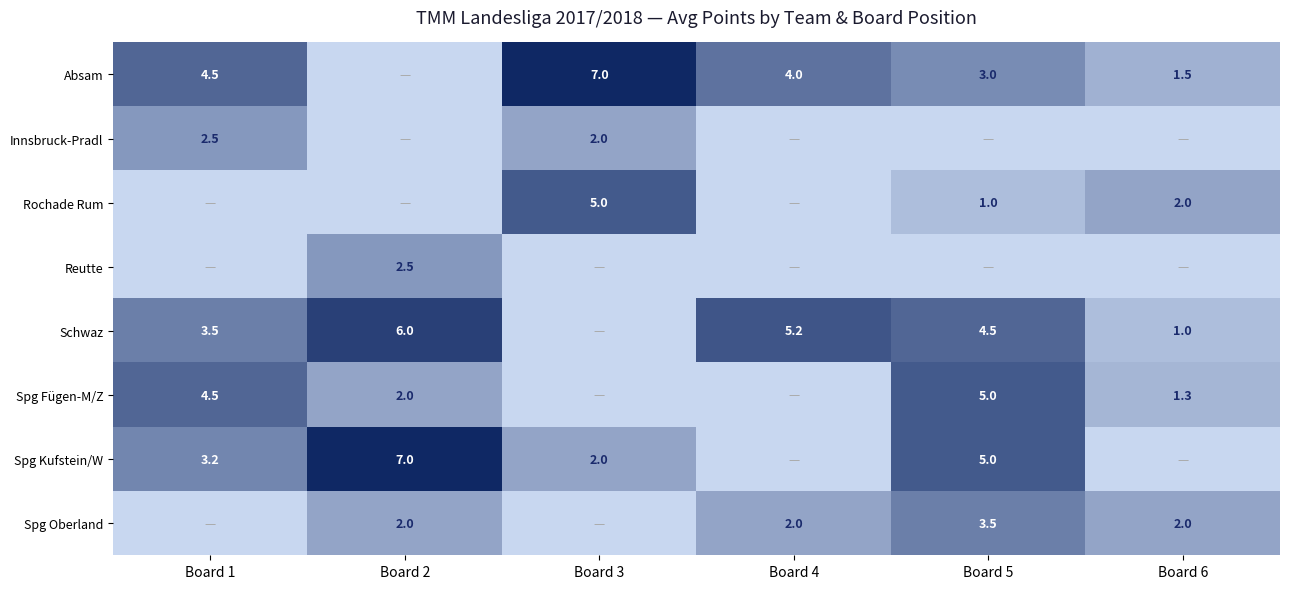

The value of Spg Fügen-M/Z at Board 2 is 2.9. True or false?

False